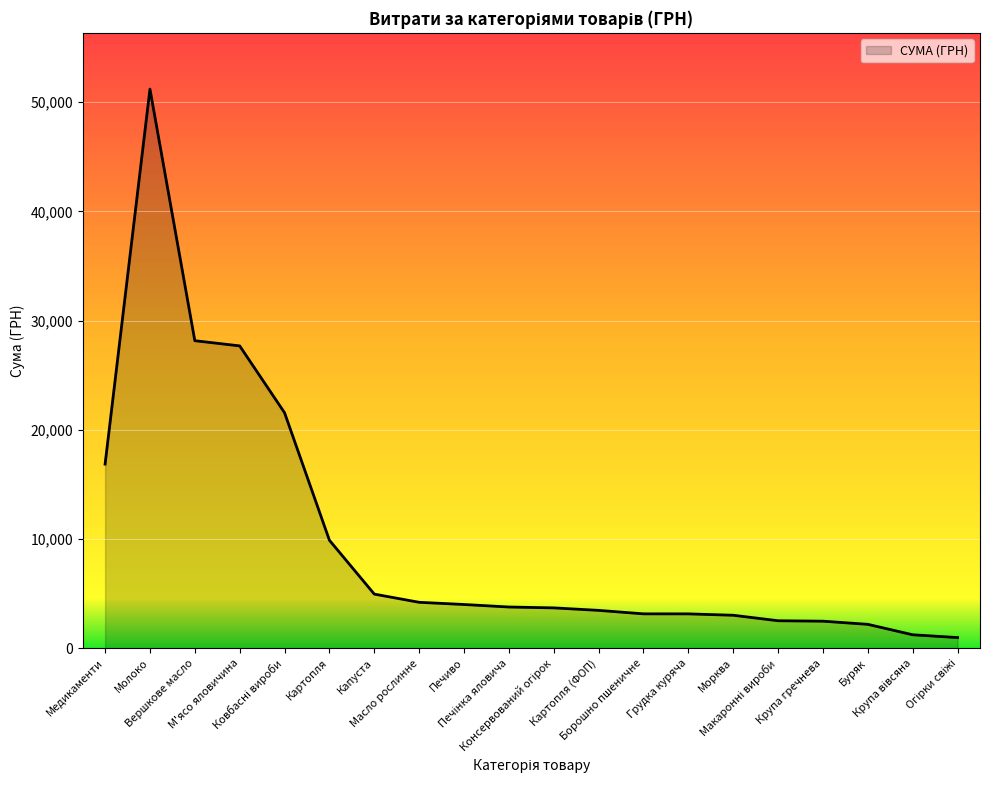

What is the difference between the maximum and minimum values?

50226.7